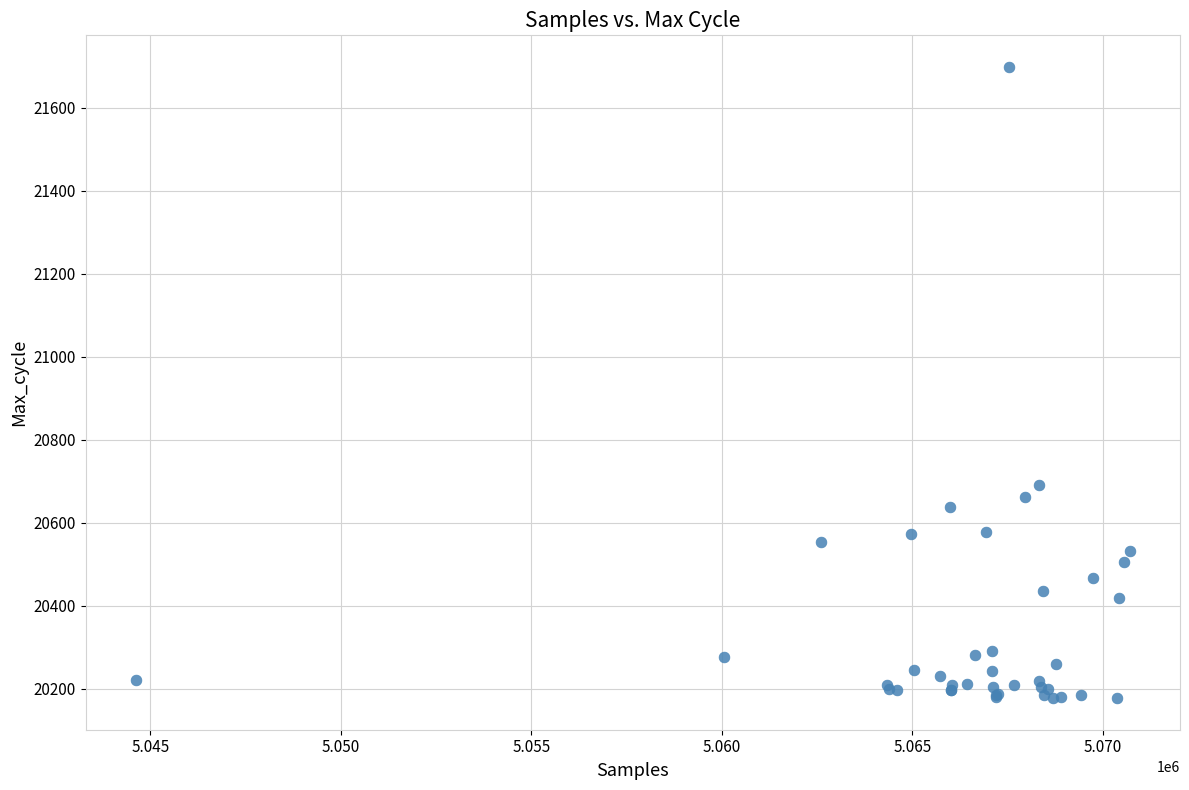

What Y value in the scatter plot is closest to 20937?

20690